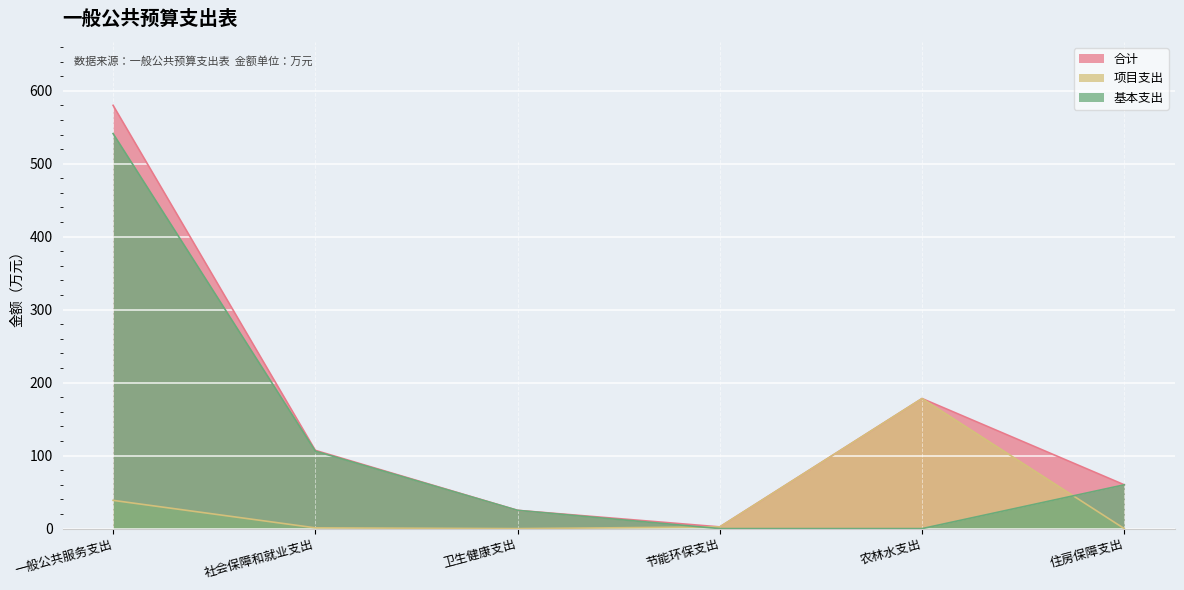

What position from the right is 社会保障和就业支出?

5